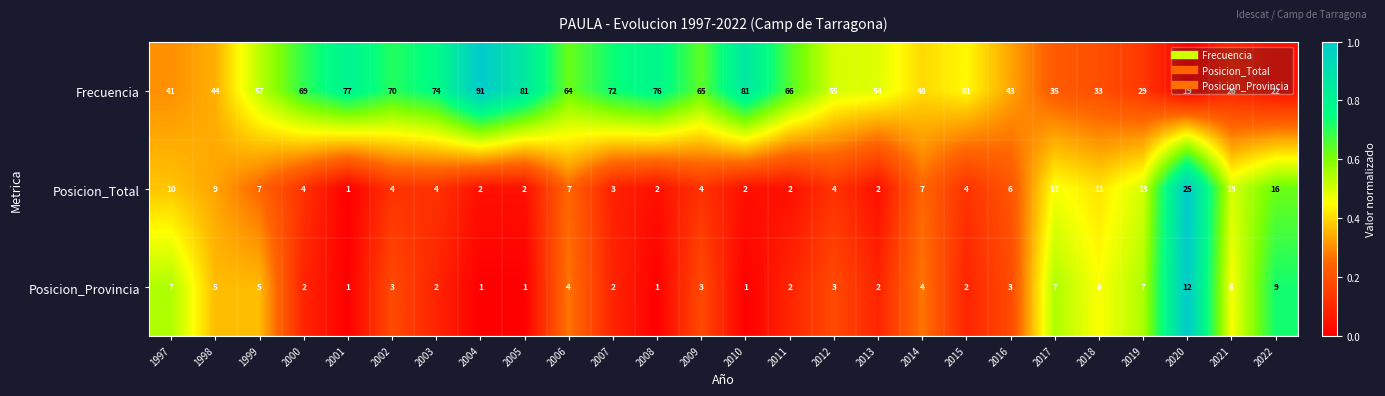

Which series has the widest spread of values?

Frecuencia